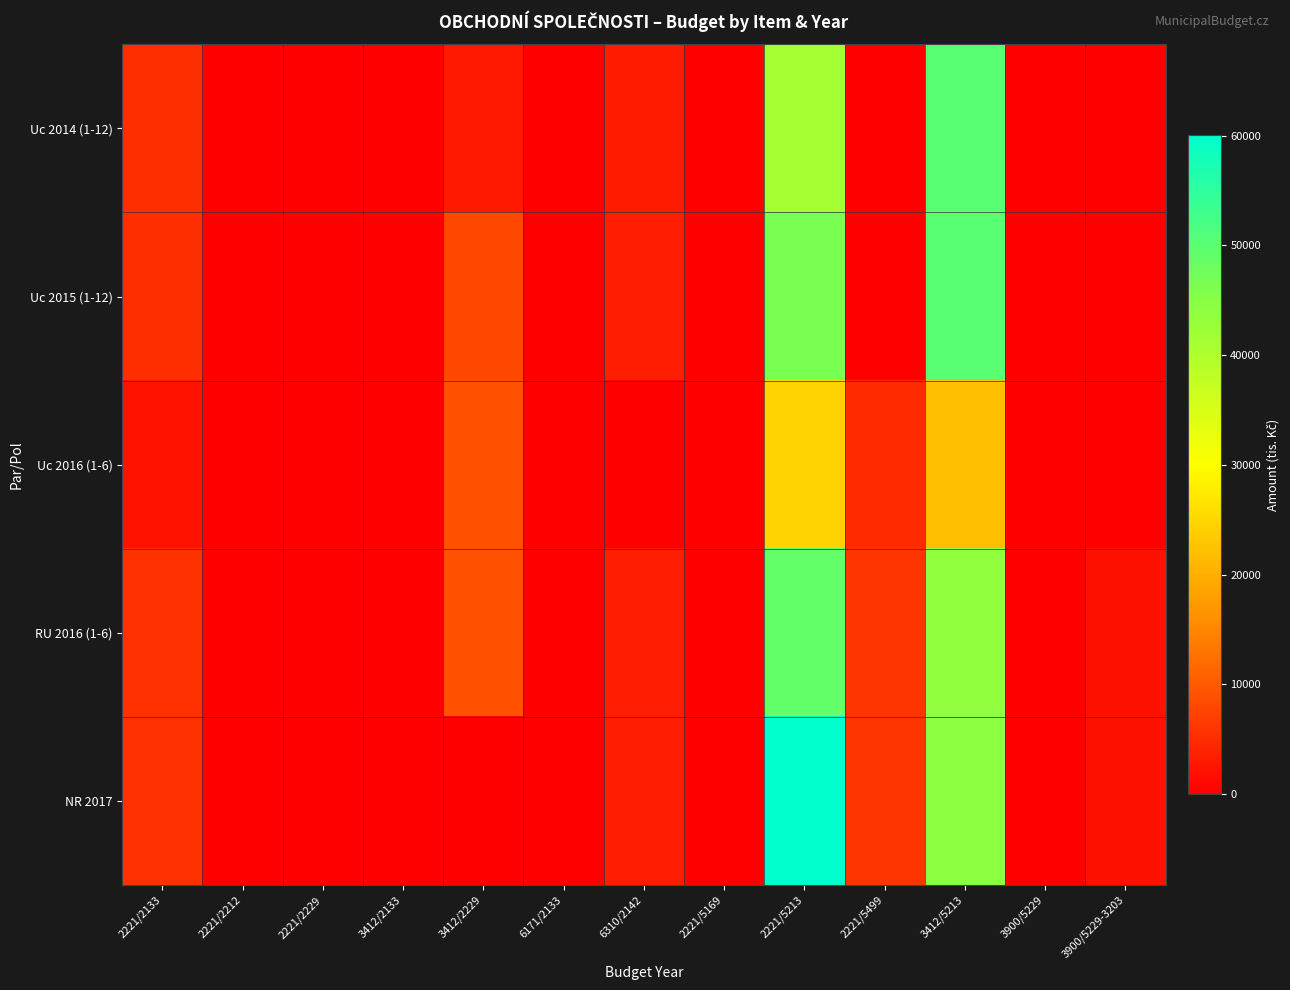

Which series changed the most between 2221/2133 and 2221/5213?

NR 2017